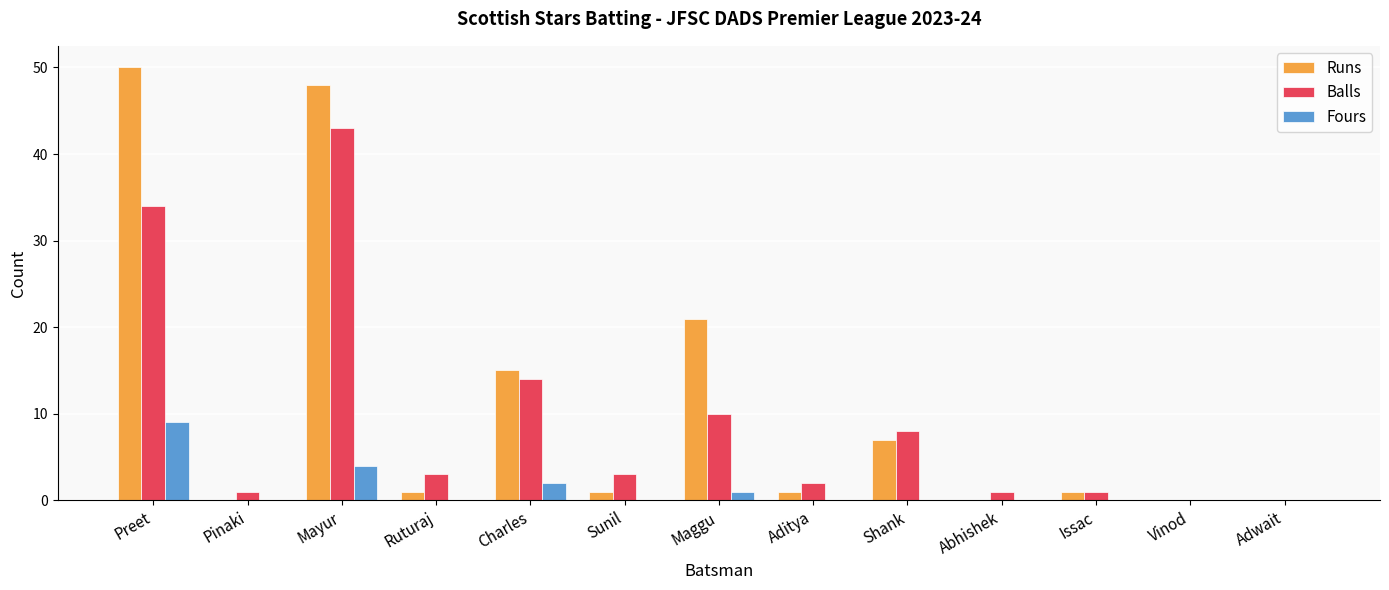

The Balls series shows 74 at Mayur. True or false?

False